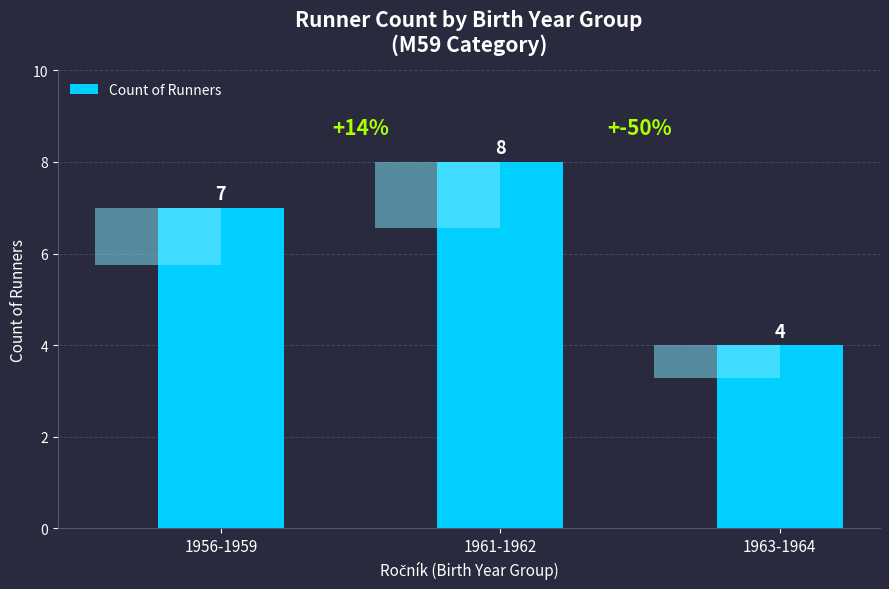

List the labels in order of value, largest first.

1961-1962, 1956-1959, 1963-1964